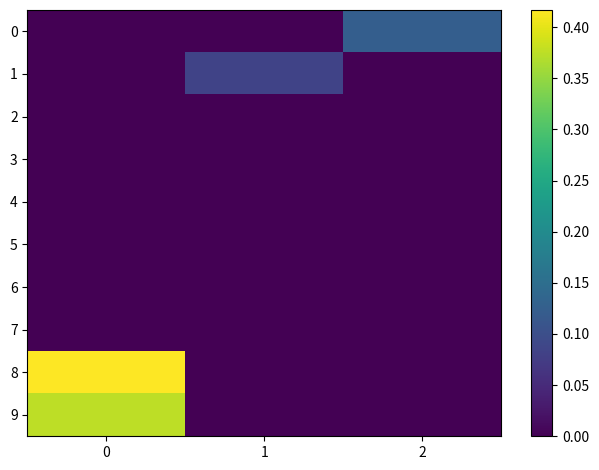

Which has a higher value, 2 or 0?

2